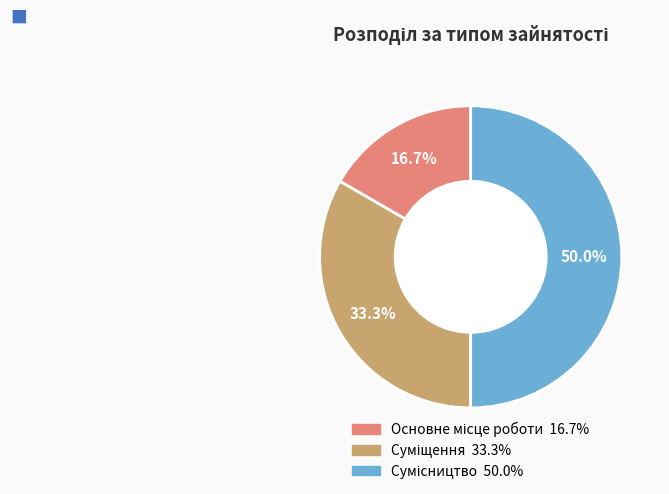

To the nearest percent, what percentage of the pie is Сумісництво?

50%